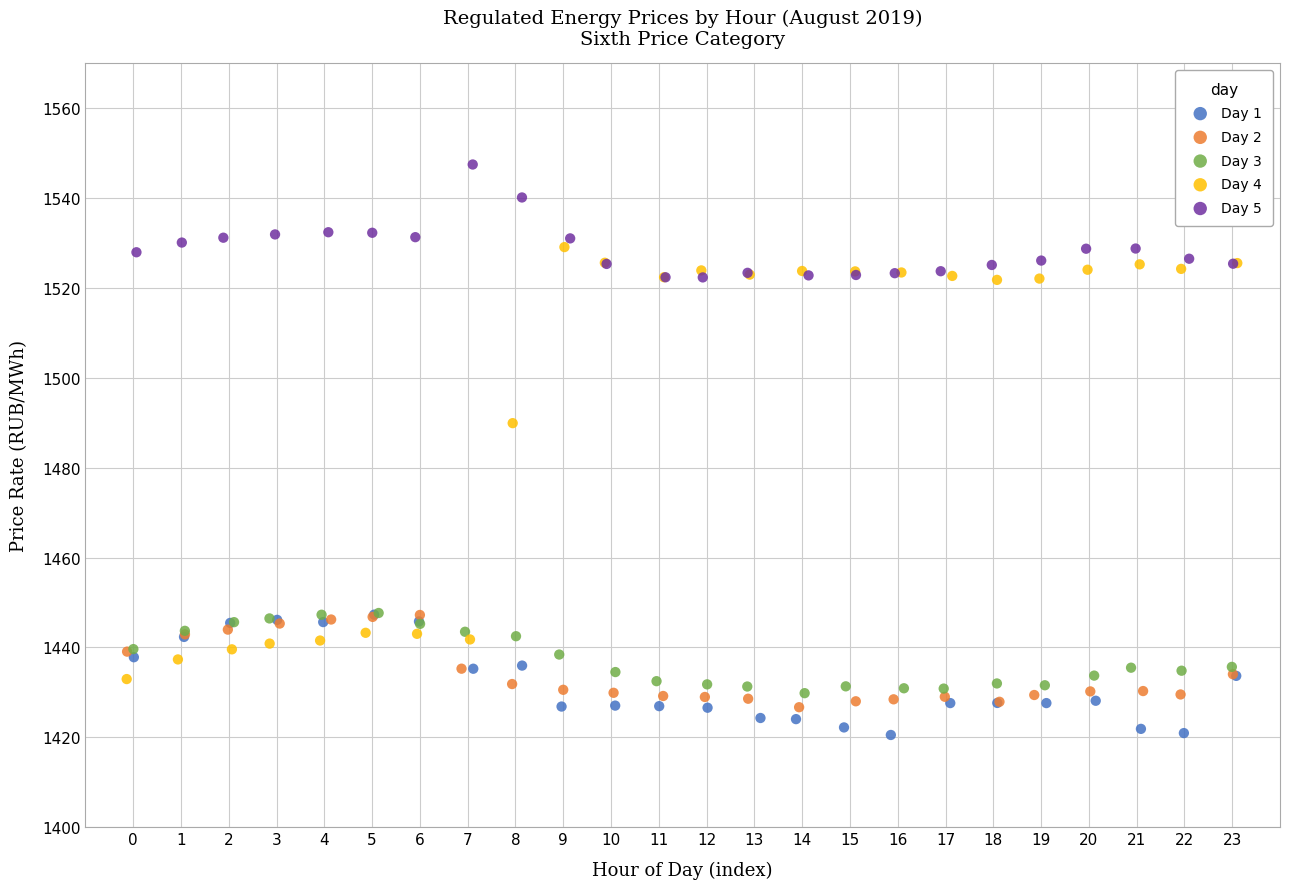

Which series has the largest Y range (max minus min)?

Day 4